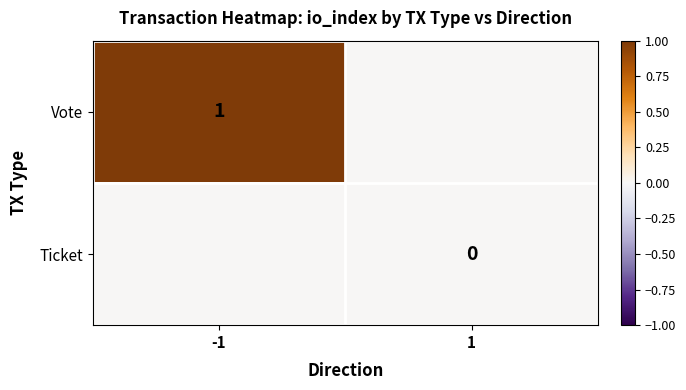

Is it true that Vote equals 2 at -1?

False